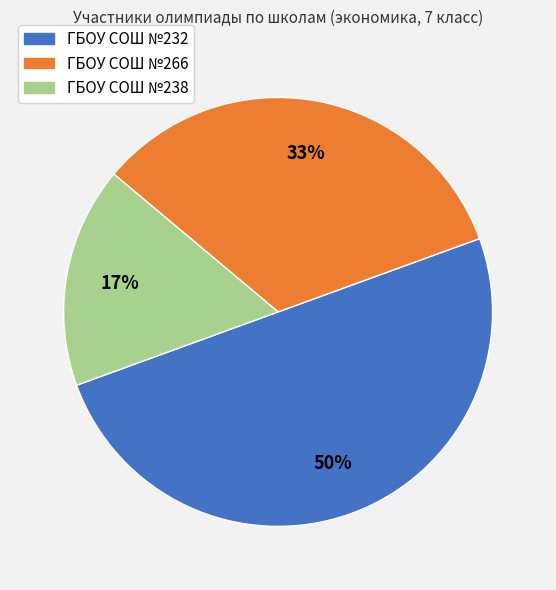

To the nearest percent, what portion does ГБОУ СОШ №232 represent?

50%